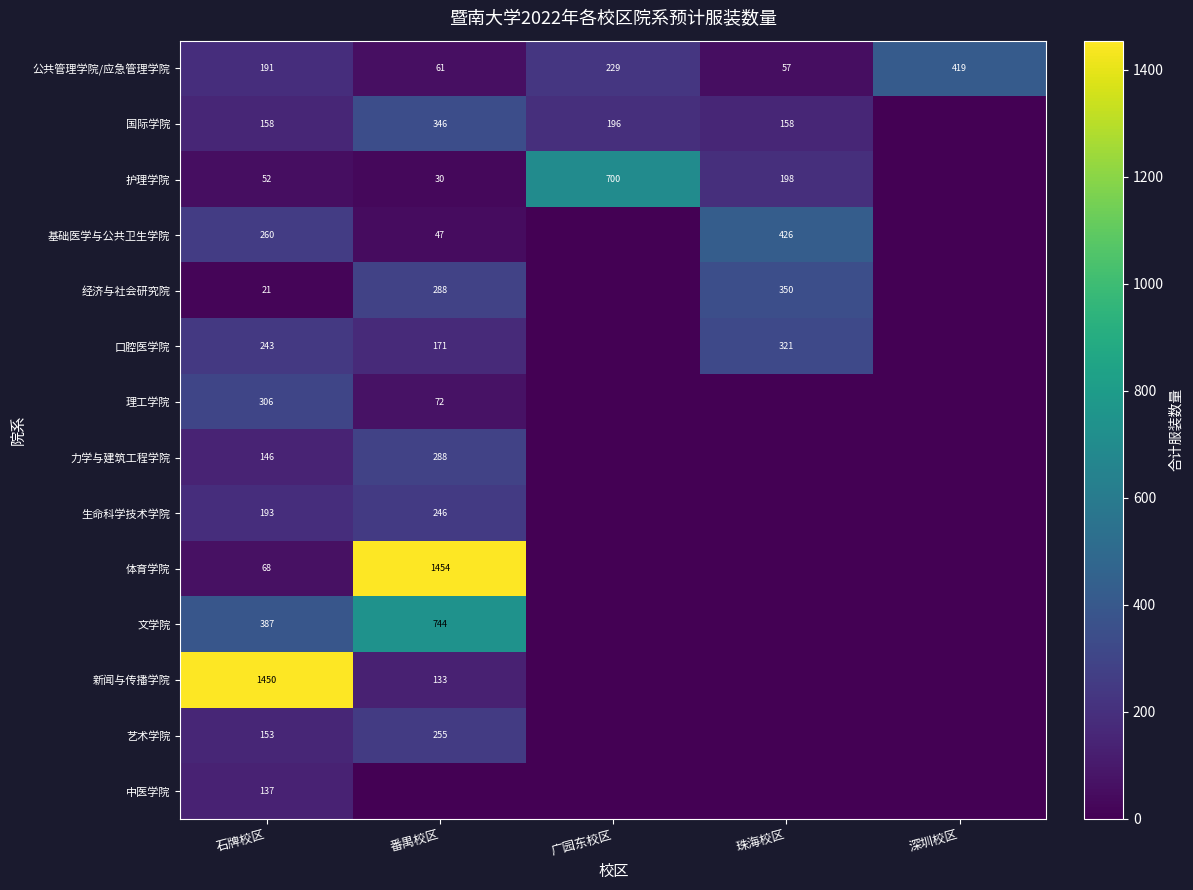

What is the spread (max minus min) of values at 石牌校区?

1429